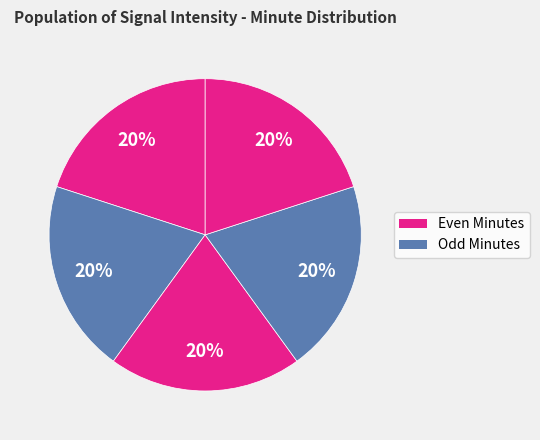

Count the number of slices in the pie.

5